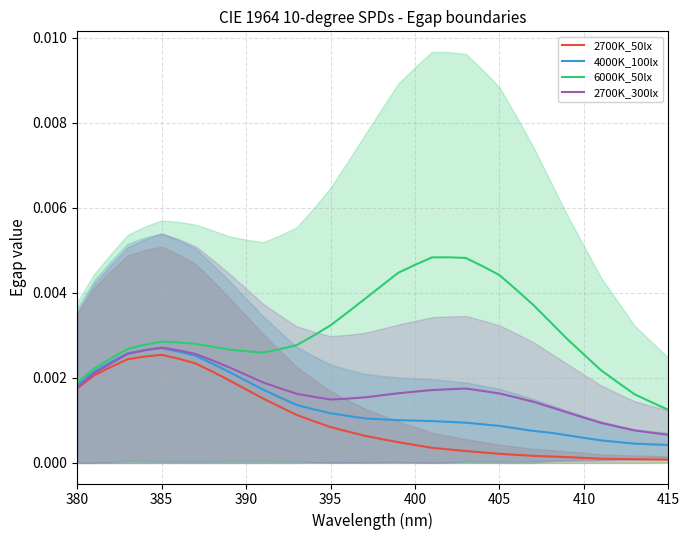

What are all the series names shown in the legend?

2700K_50lx, 4000K_100lx, 6000K_50lx, 2700K_300lx